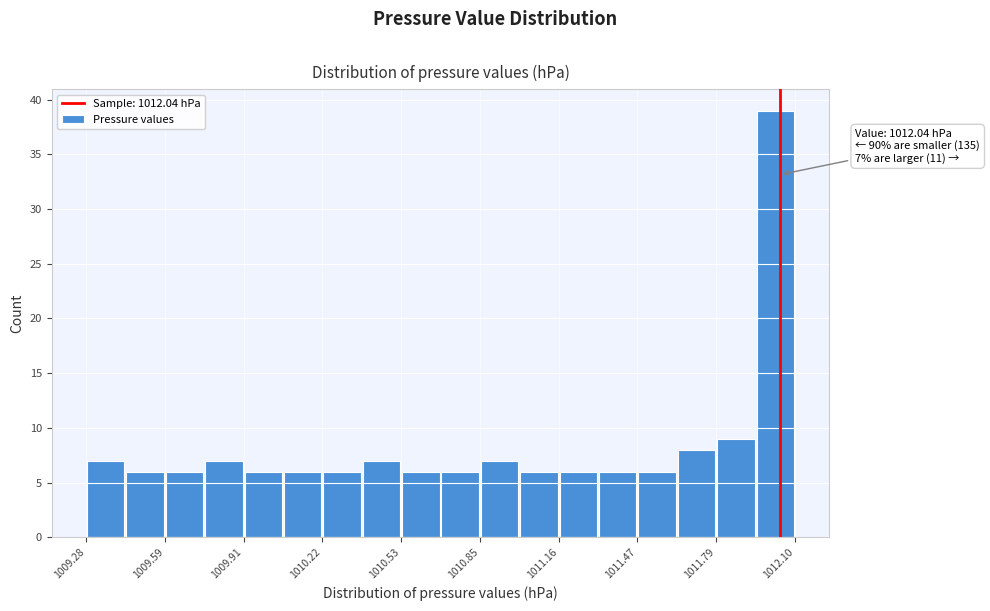

Around what value on the x-axis is the tallest bar? Give the approximate position of its centre, as read against the axis.

1012.00